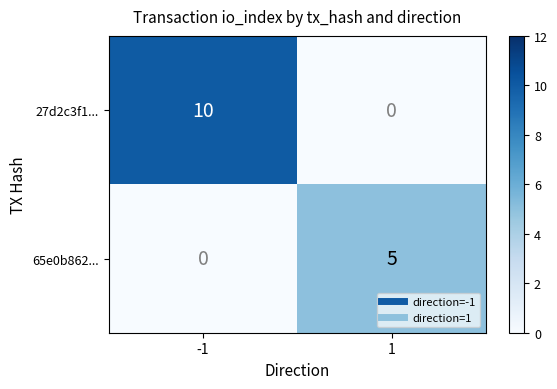

What is the greatest value displayed?

10